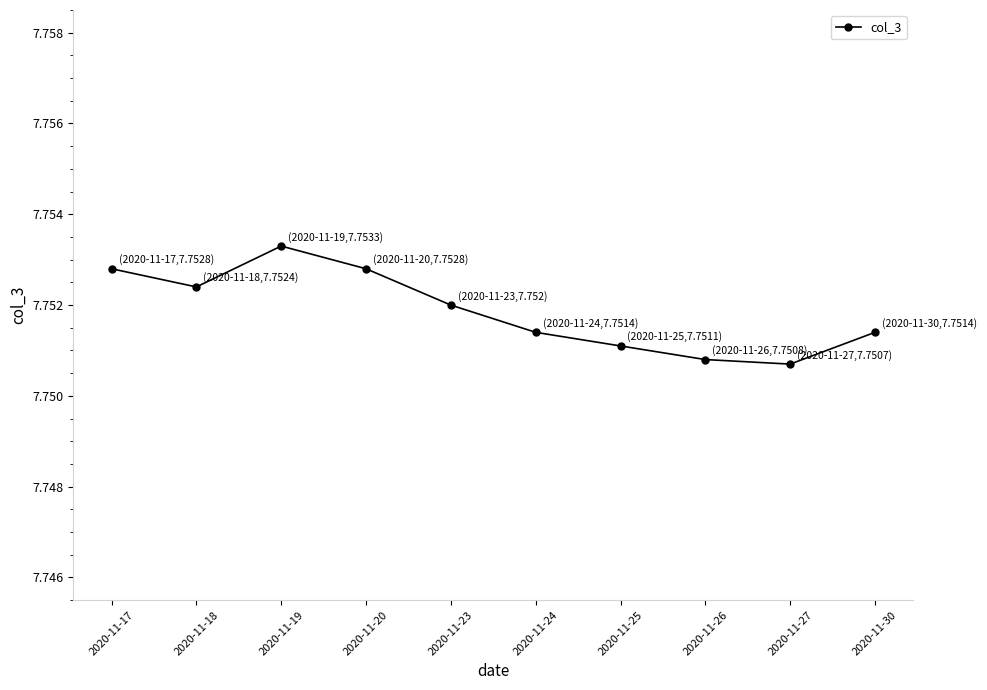

How many lines are shown in the chart?

1